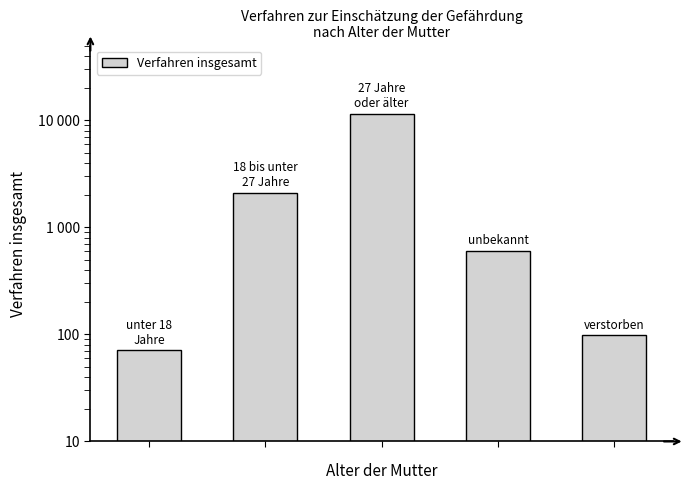

Rank the categories by value from highest to lowest.

2, 1, 3, 4, 0